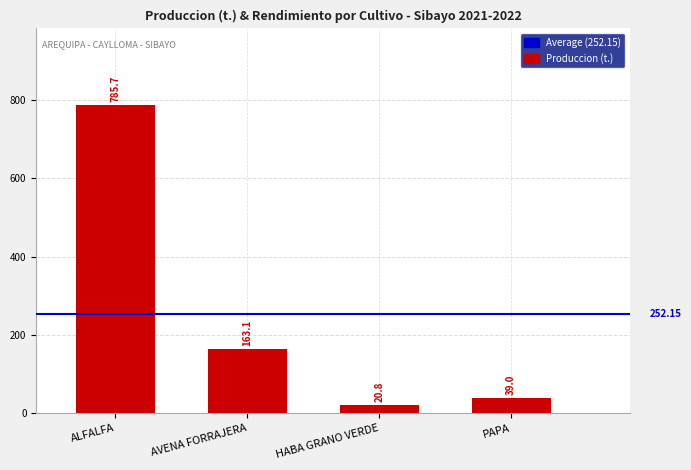

What is the smallest value displayed?

20.8